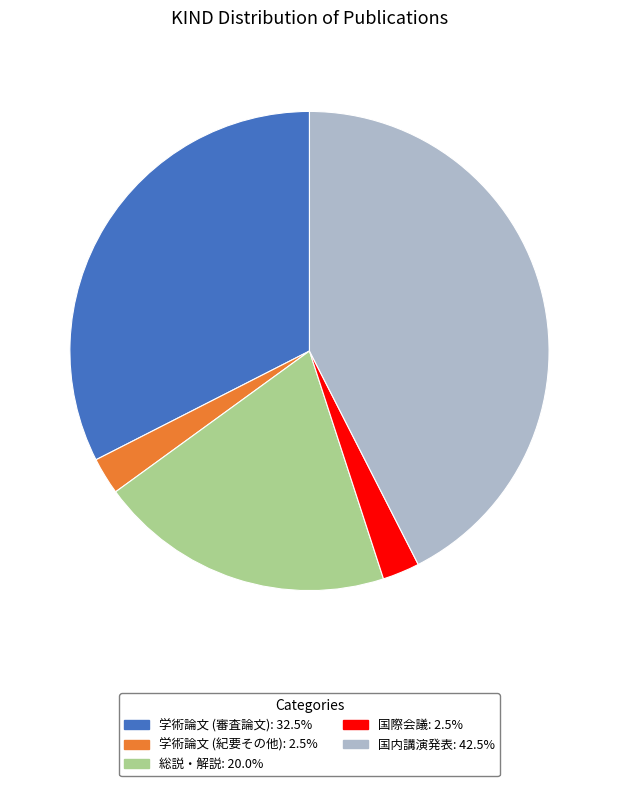

Is there any slice that represents more than half of the pie?

No